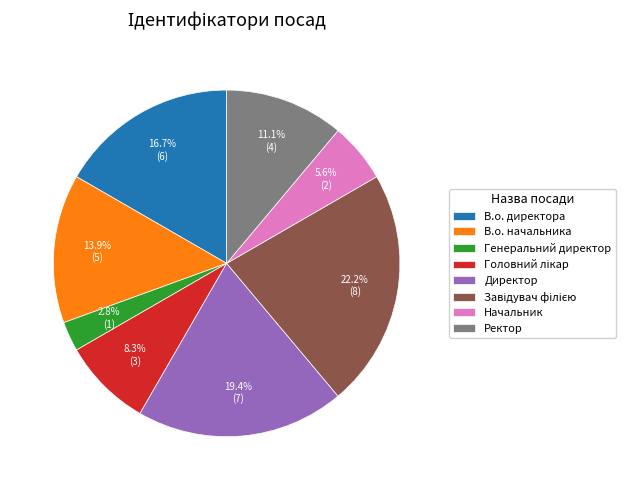

Which slice is the smallest?

Генеральний директор